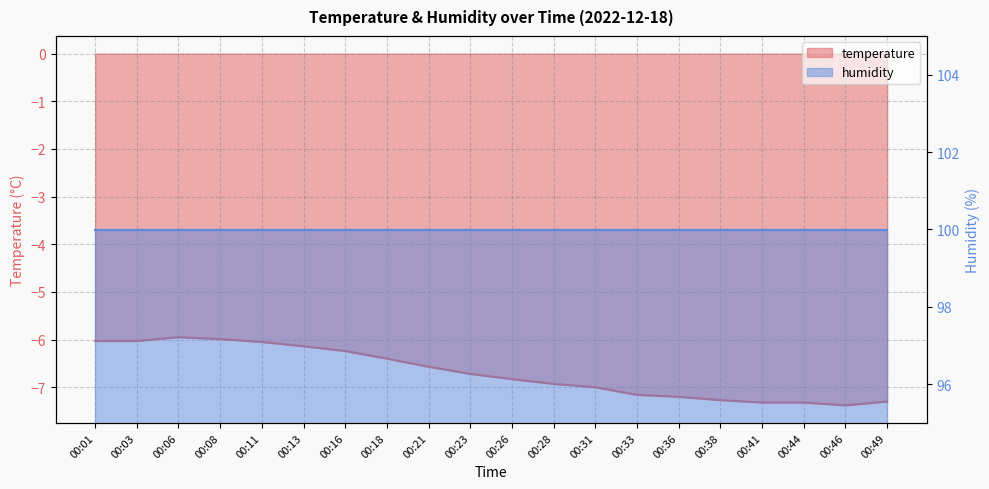

Is it true that the value at 00:41 is -7.3?

True